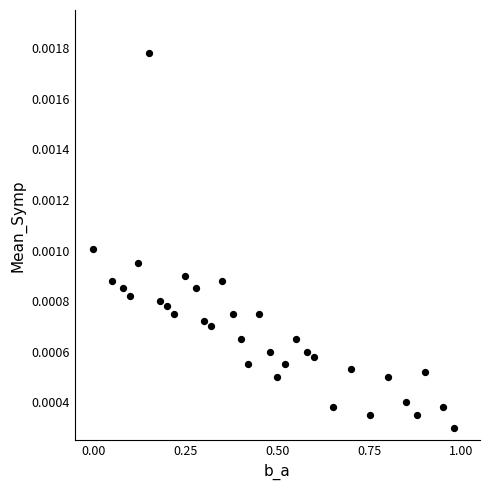

What is the range of X values (max minus min)?

1.0